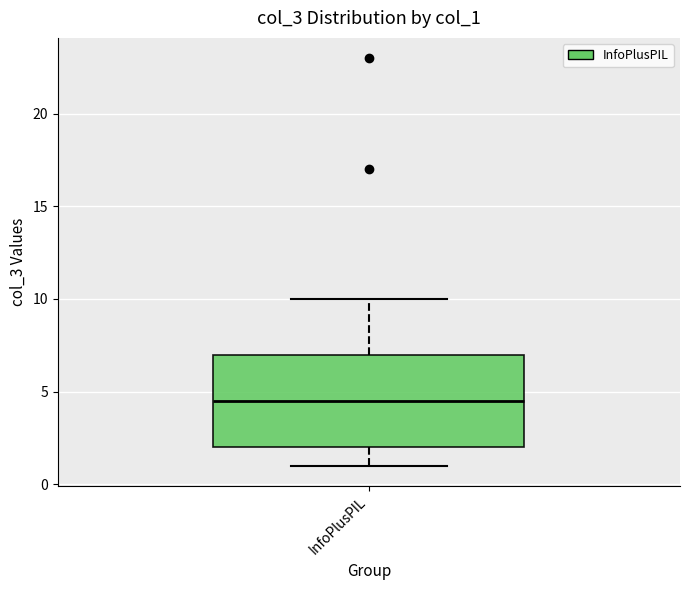

Read this box plot against the y-axis: the position of the median line, the range covered by the box, and the ends of both whiskers. The values are not printed on the chart, so give them approximately, as read against the axis.

median 4.5, box 2.0 to 7.0, whiskers 1.0 to 10.0